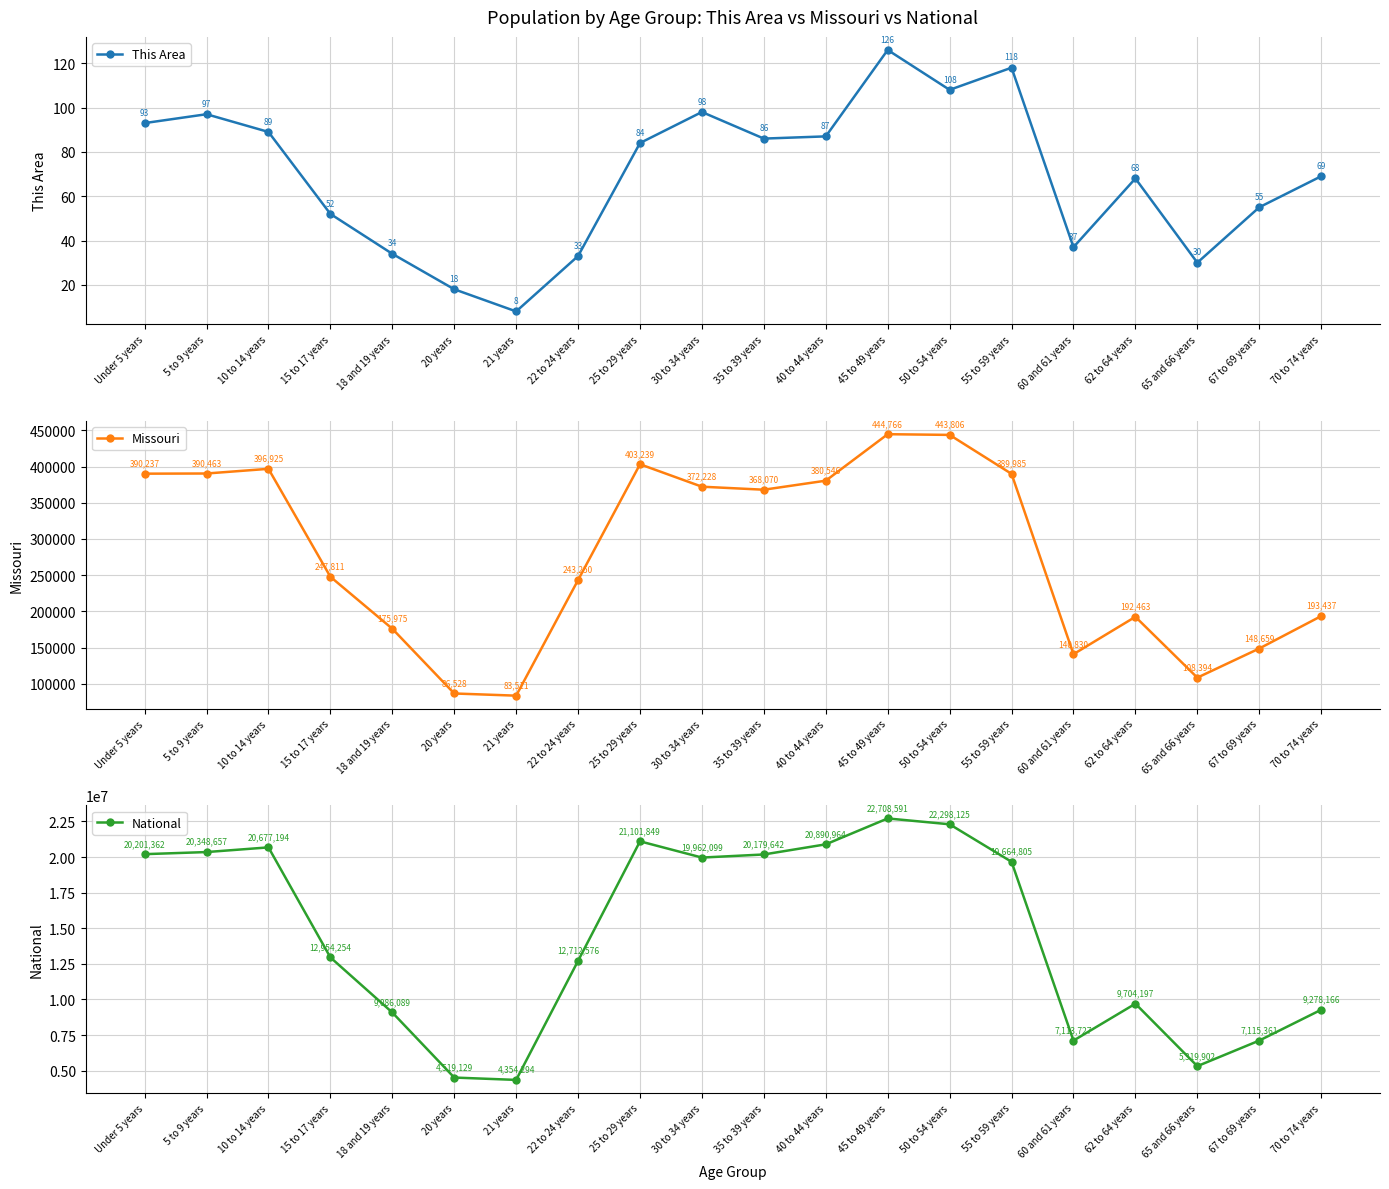

Reading left to right, what are all the values shown in this chart?

This Area: Under 5 years=93	5 to 9 years=97	10 to 14 years=89	15 to 17 years=52	18 and 19 years=34	20 years=18	21 years=8	22 to 24 years=33	25 to 29 years=84	30 to 34 years=98	35 to 39 years=86	40 to 44 years=87	45 to 49 years=126	50 to 54 years=108	55 to 59 years=118	60 and 61 years=37	62 to 64 years=68	65 and 66 years=30	67 to 69 years=55	70 to 74 years=69
Missouri: Under 5 years=390237	5 to 9 years=390463	10 to 14 years=396925	15 to 17 years=247811	18 and 19 years=175975	20 years=86528	21 years=83511	22 to 24 years=243250	25 to 29 years=403239	30 to 34 years=372228	35 to 39 years=368070	40 to 44 years=380546	45 to 49 years=444766	50 to 54 years=443806	55 to 59 years=389985	60 and 61 years=140830	62 to 64 years=192463	65 and 66 years=108394	67 to 69 years=148659	70 to 74 years=193437
National: Under 5 years=20201362	5 to 9 years=20348657	10 to 14 years=20677194	15 to 17 years=12954254	18 and 19 years=9086089	20 years=4519129	21 years=4354294	22 to 24 years=12712576	25 to 29 years=21101849	30 to 34 years=19962099	35 to 39 years=20179642	40 to 44 years=20890964	45 to 49 years=22708591	50 to 54 years=22298125	55 to 59 years=19664805	60 and 61 years=7113727	62 to 64 years=9704197	65 and 66 years=5319902	67 to 69 years=7115361	70 to 74 years=9278166